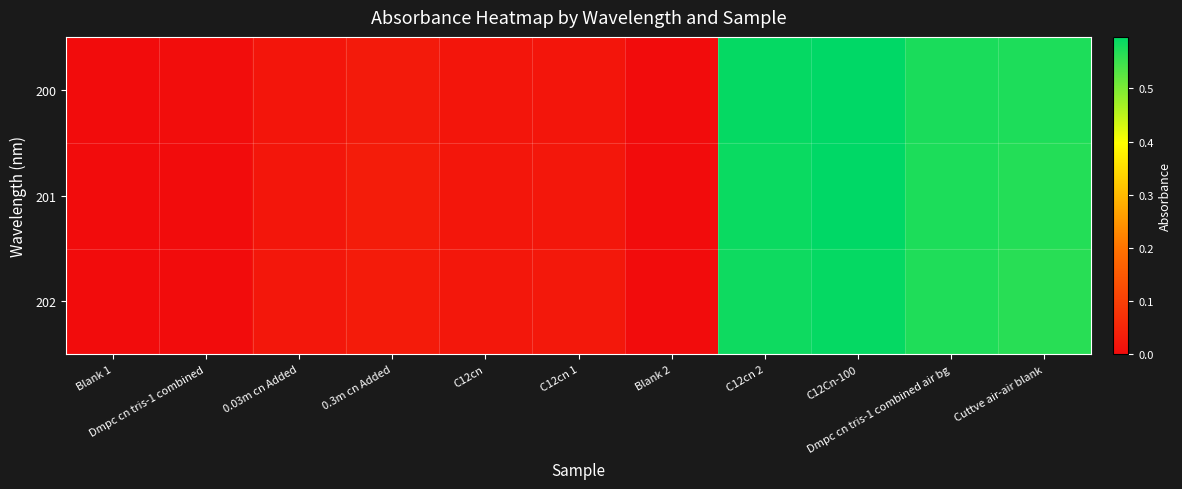

Reading left to right, what are all the values shown in this chart?

200: Blank 1=0.0	Dmpc cn tris-1 combined=0.0	0.03m cn Added=0.0	0.3m cn Added=0.0	C12cn=0.0	C12cn 1=0.0	Blank 2=0.0	C12cn 2=0.6	C12Cn-100=0.6	Dmpc cn tris-1 combined air bg=0.6	Cuttve air-air blank=0.6
201: Blank 1=0.0	Dmpc cn tris-1 combined=0.0	0.03m cn Added=0.0	0.3m cn Added=0.0	C12cn=0.0	C12cn 1=0.0	Blank 2=0.0	C12cn 2=0.6	C12Cn-100=0.6	Dmpc cn tris-1 combined air bg=0.6	Cuttve air-air blank=0.6
202: Blank 1=0.0	Dmpc cn tris-1 combined=0.0	0.03m cn Added=0.0	0.3m cn Added=0.0	C12cn=0.0	C12cn 1=0.0	Blank 2=0.0	C12cn 2=0.6	C12Cn-100=0.6	Dmpc cn tris-1 combined air bg=0.6	Cuttve air-air blank=0.6